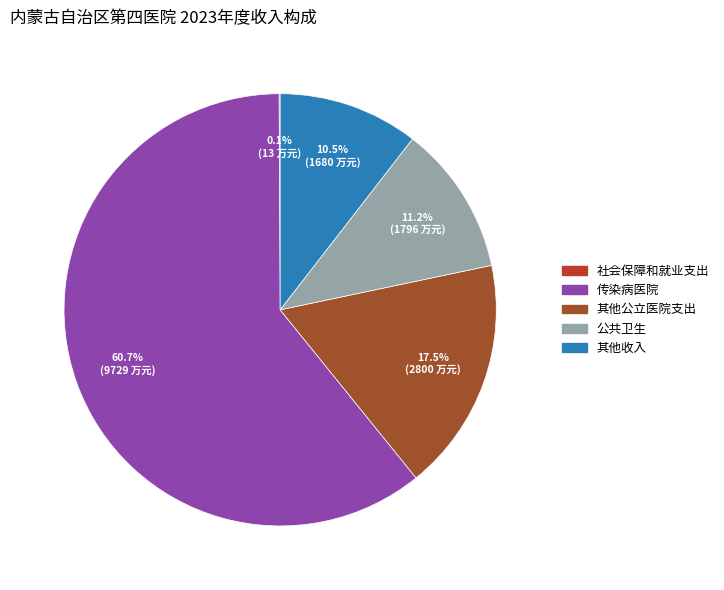

What is the majority slice?

传染病医院